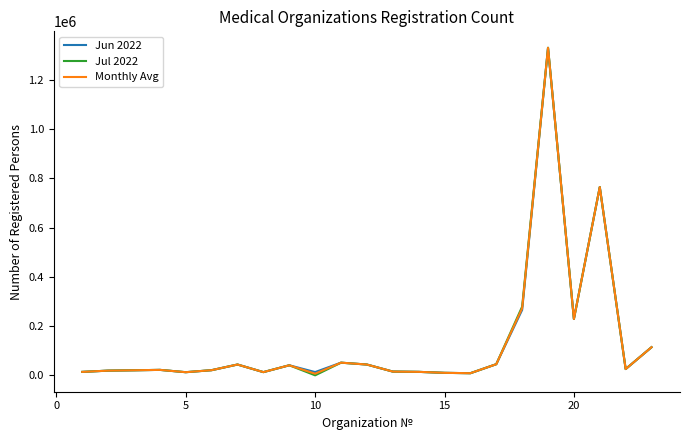

Rank the series by their average value, from highest to lowest.

Jul 2022, Monthly Avg, Jun 2022